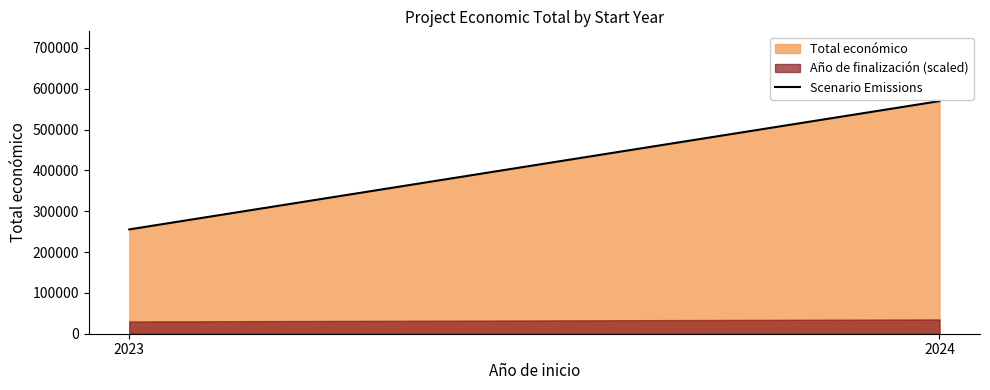

What is the difference between the maximum and minimum values?

314204